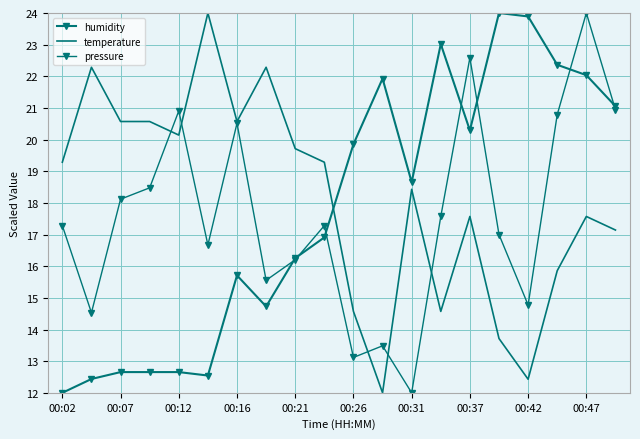

In pressure, how many points are lower than both neighbors (excluding endpoints)?

6